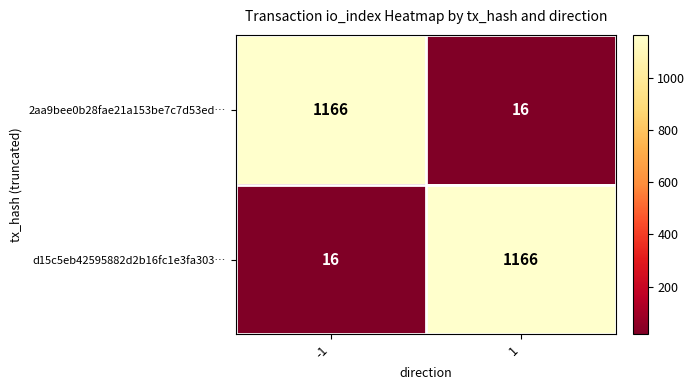

At how many categories does at least one series exceed 170?

2